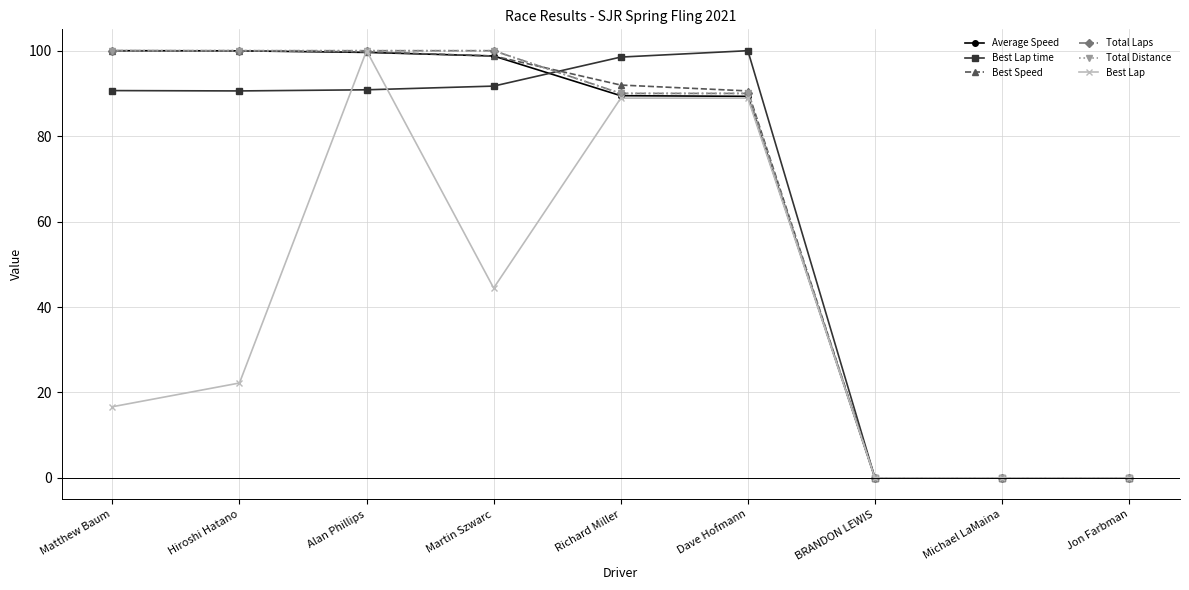

Is this an area chart (filled region under the line)?

No